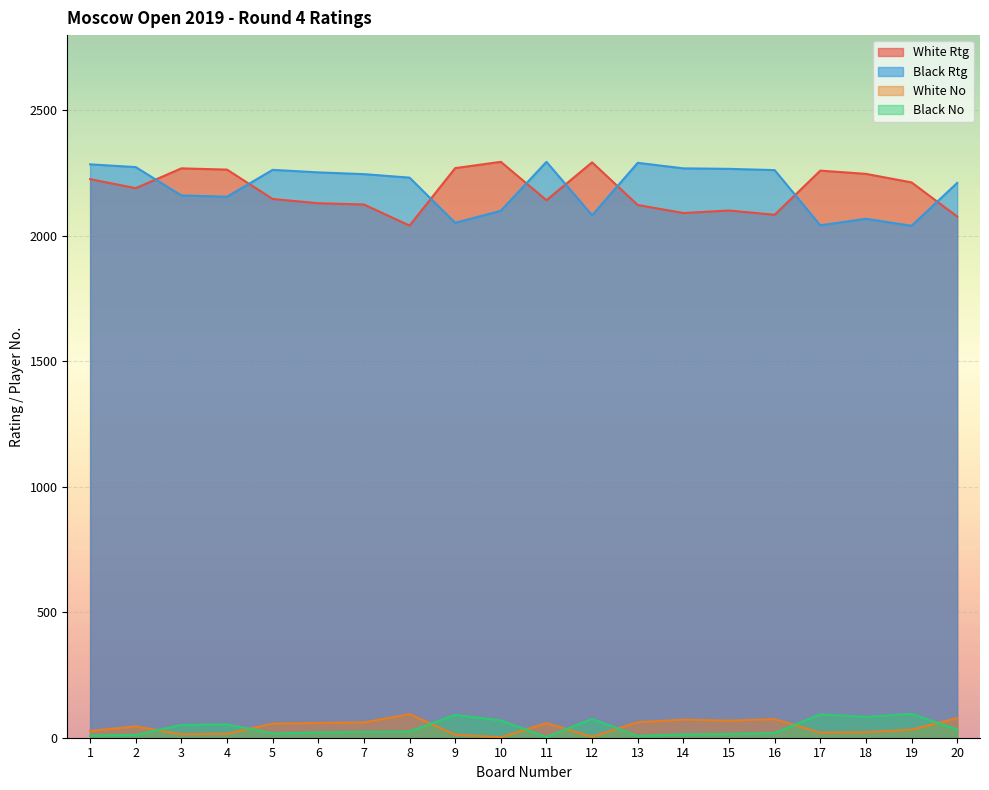

What is the difference between the maximum and minimum values in the White Rtg series?

254